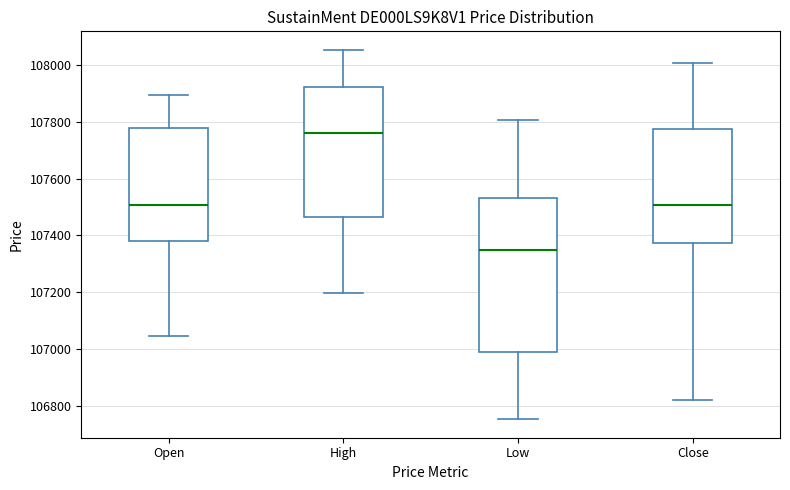

Which box is the tallest, from its lower edge to its upper edge?

Low